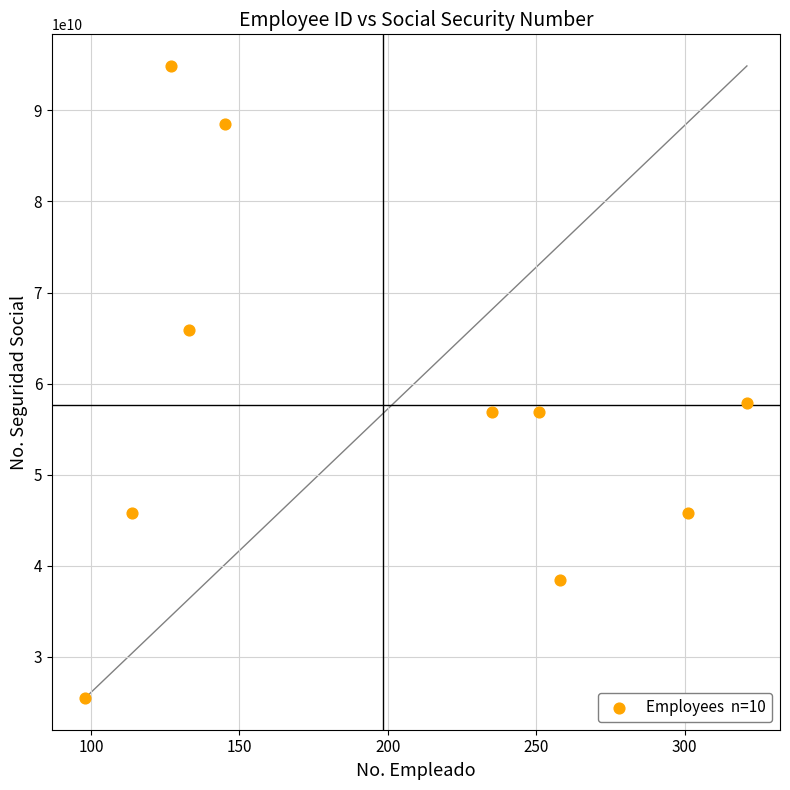

What Y value in the scatter plot is closest to 60181435589?

57849162357